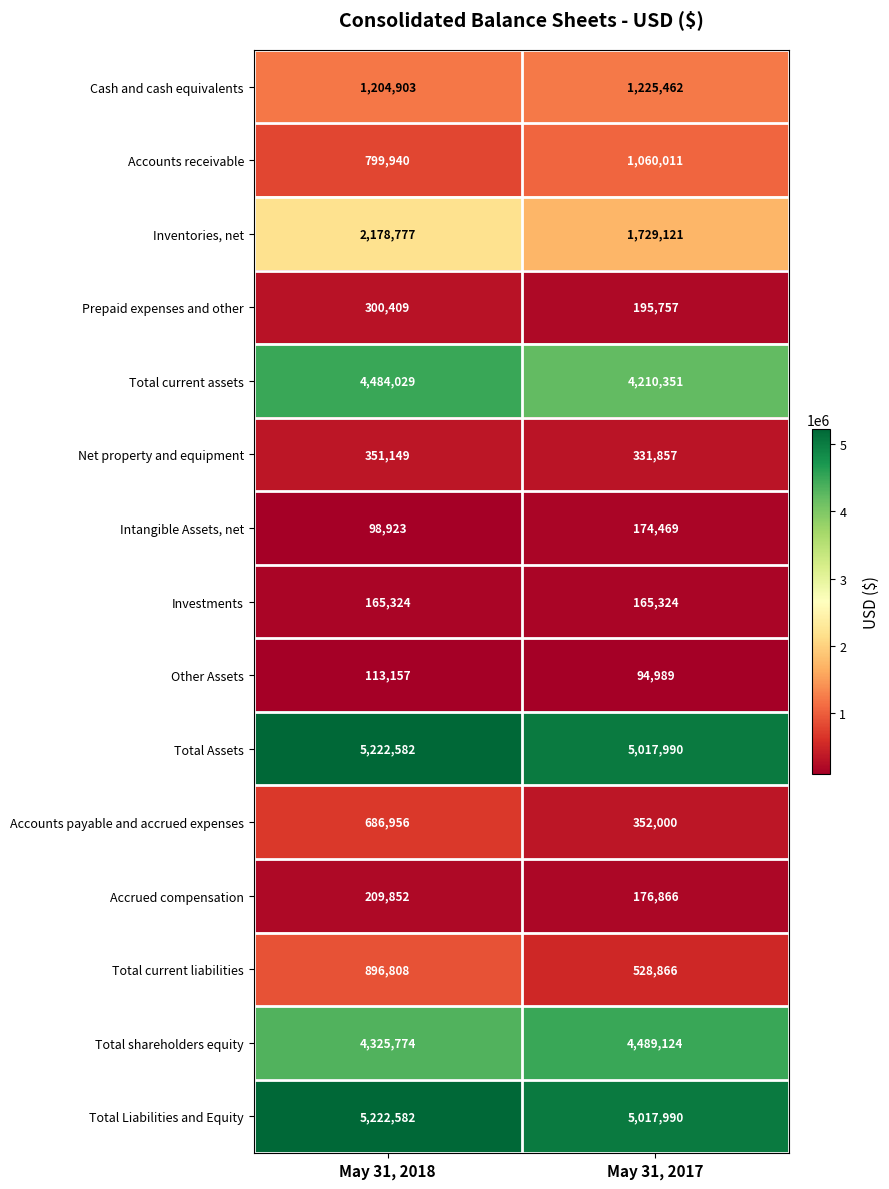

At how many categories does at least one series exceed 1296541?

2